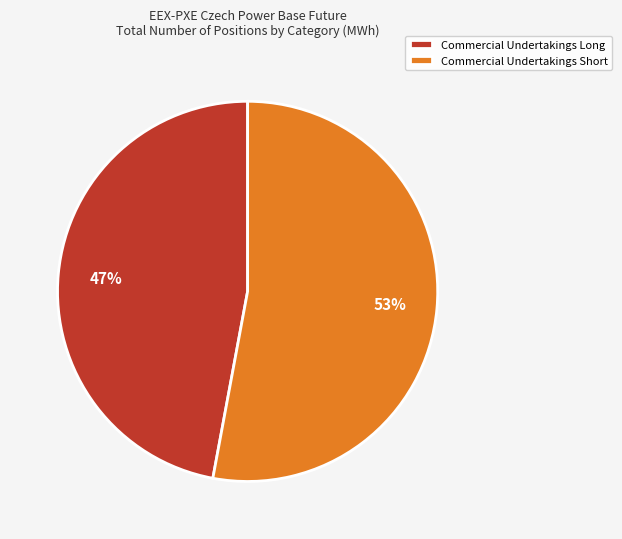

To the nearest percent, what is the average slice percentage?

50%